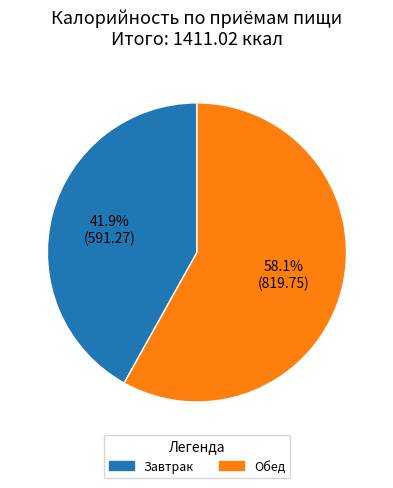

Count the number of slices in the pie.

2